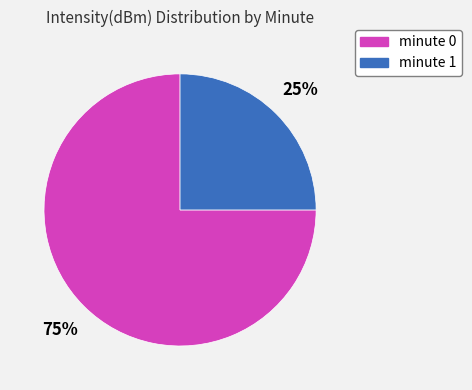

Which slice is the largest?

minute 0